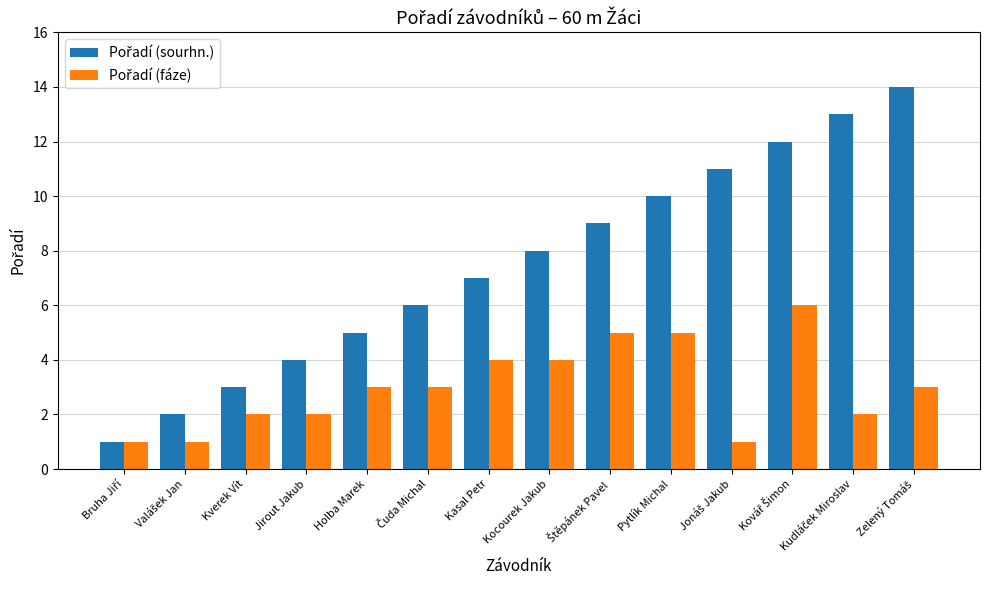

What is the maximum value shown in the chart?

14